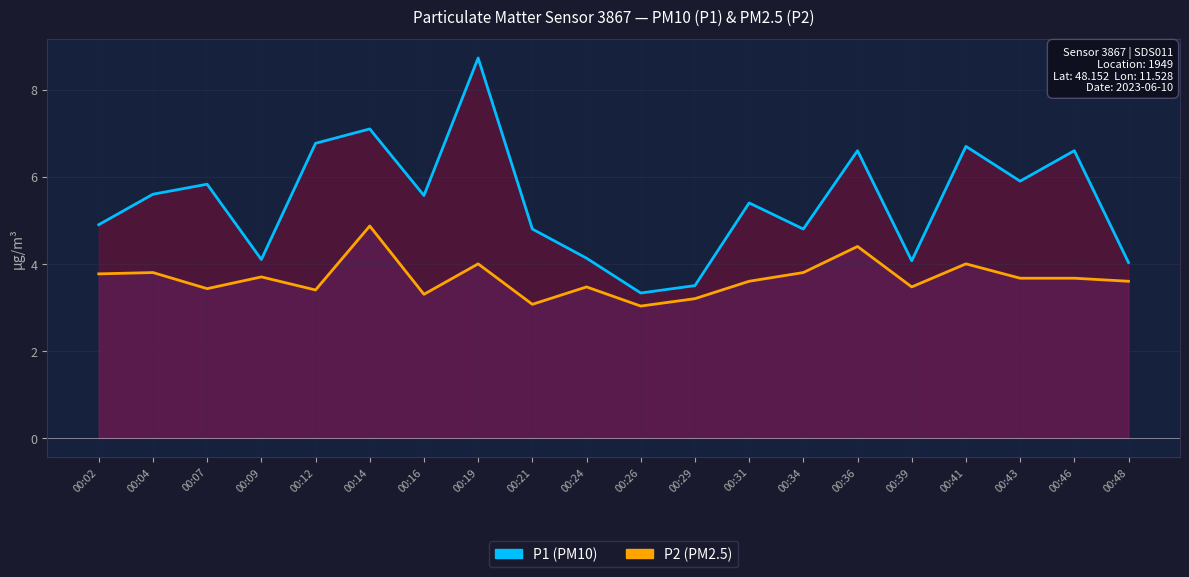

True or false: P1 and P2 intersect in this chart.

False